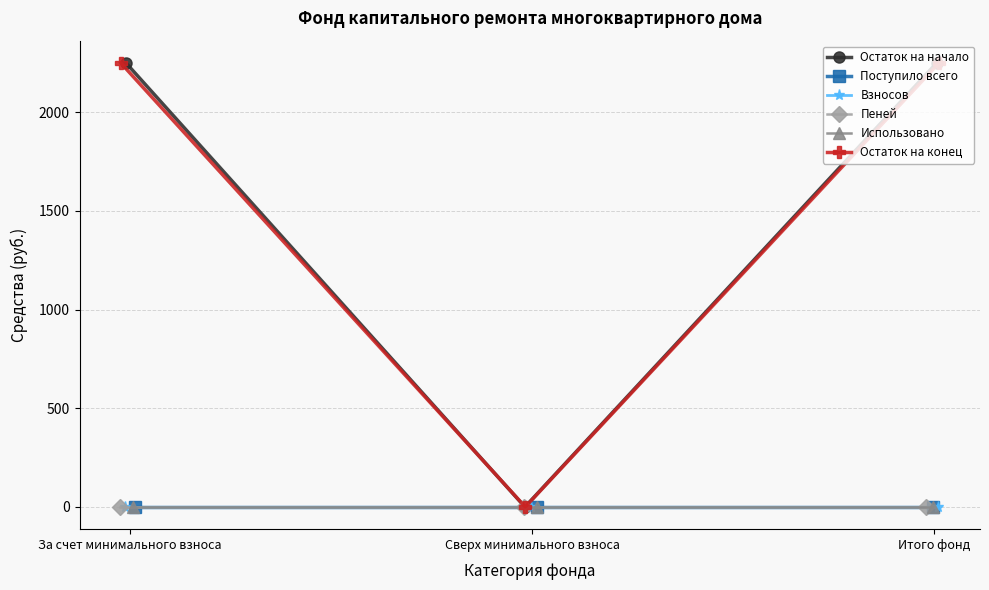

Rank the series at Сверх минимального взноса from highest to lowest value.

Остаток на начало, Поступило всего, Взносов, Пеней, Использовано, Остаток на конец